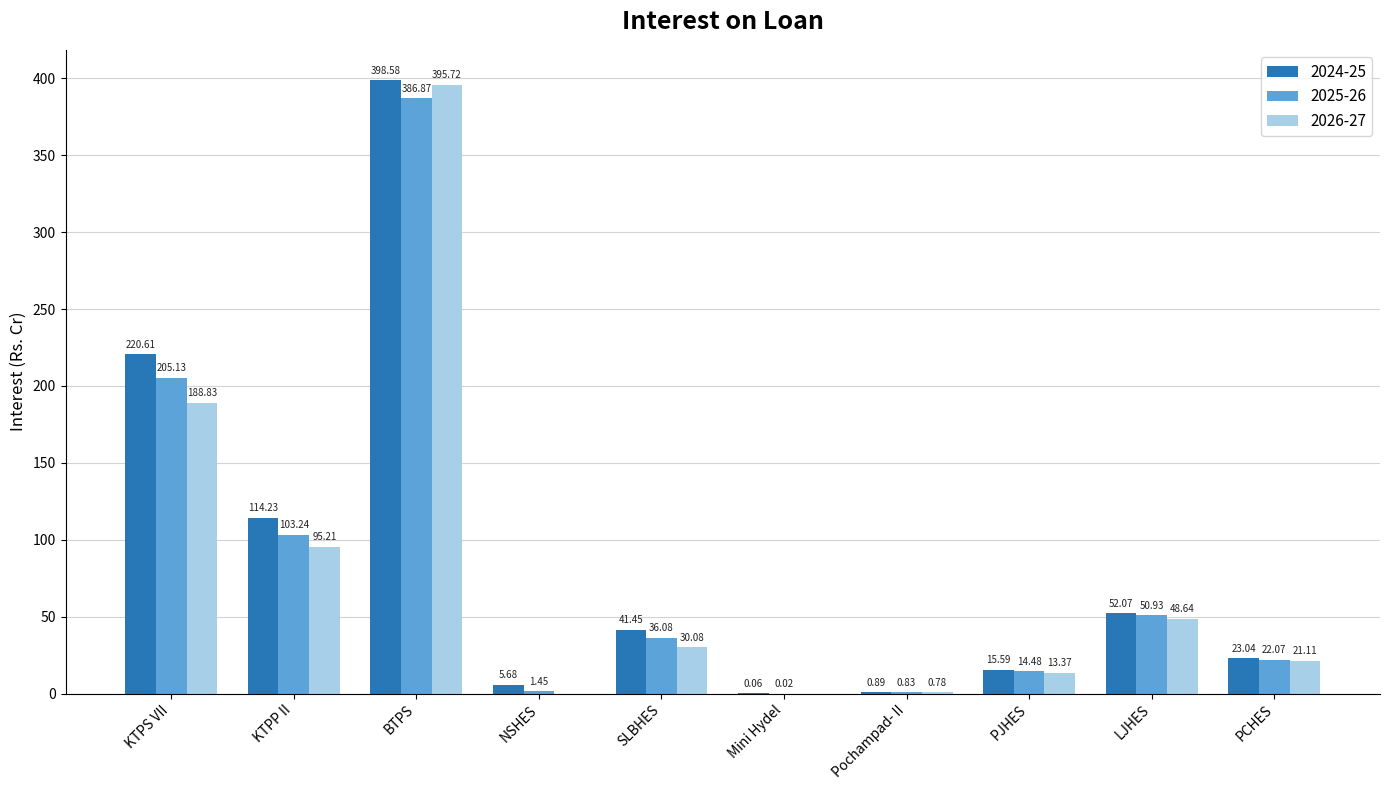

What is the spread (max minus min) of values at PCHES?

1.9